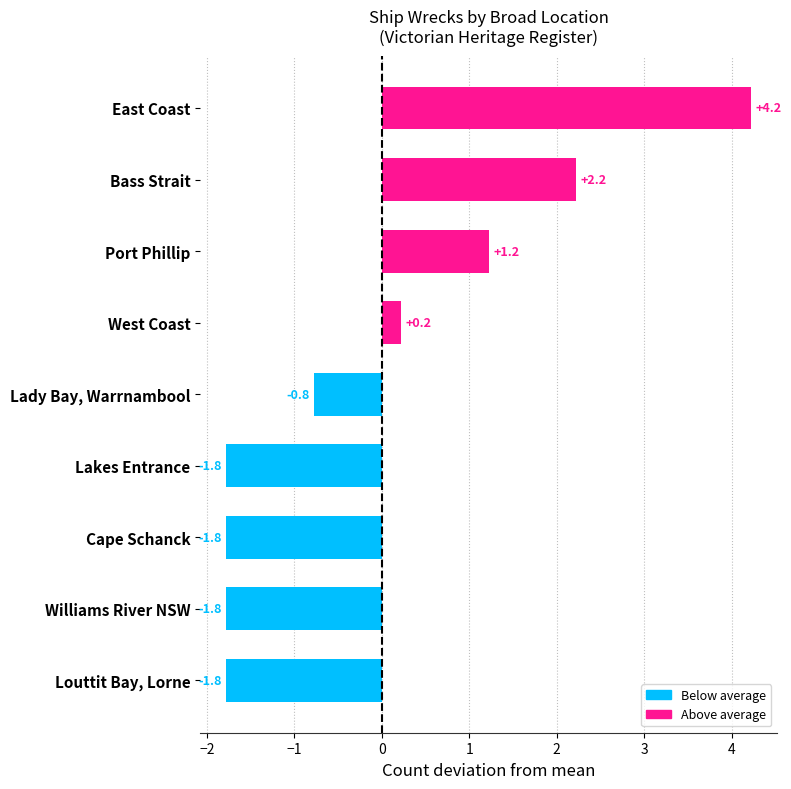

How many values exceed 0?

4